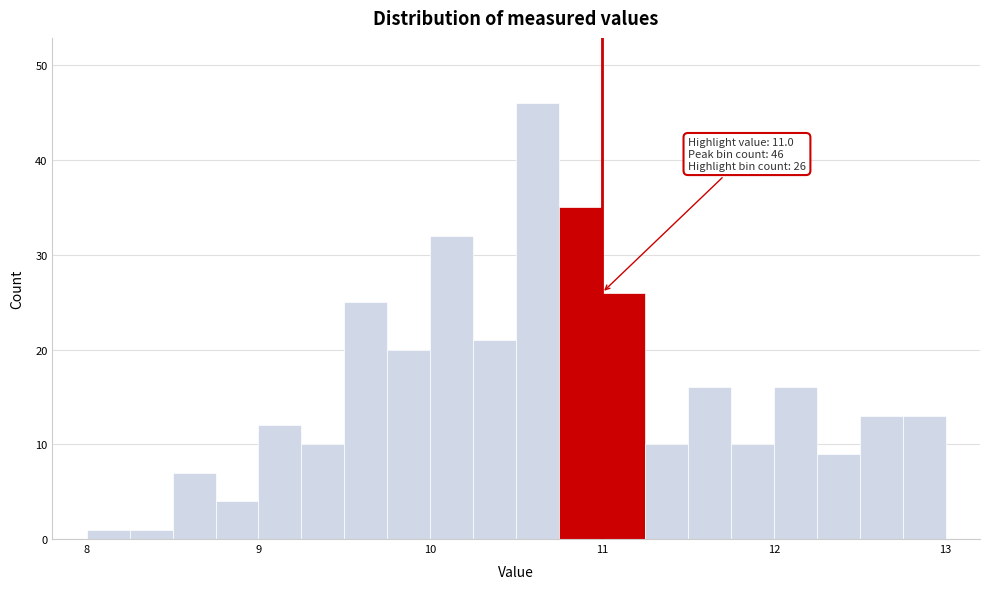

Around what value on the x-axis is the tallest bar? Give the approximate position of its centre, as read against the axis.

10.6